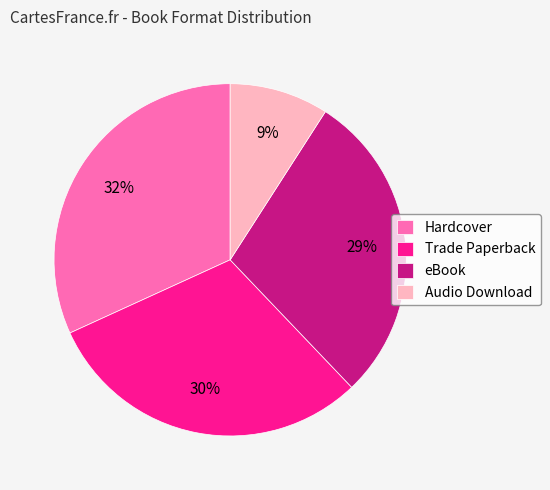

To the nearest percent, what is the difference between the largest and smallest slice percentages?

23%